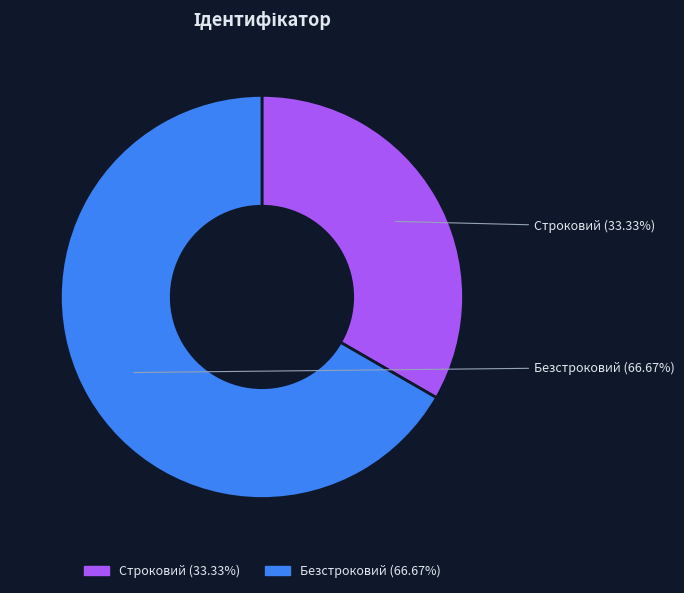

To the nearest percent, what is the difference between the Строковий and Безстроковий slice percentages?

33%